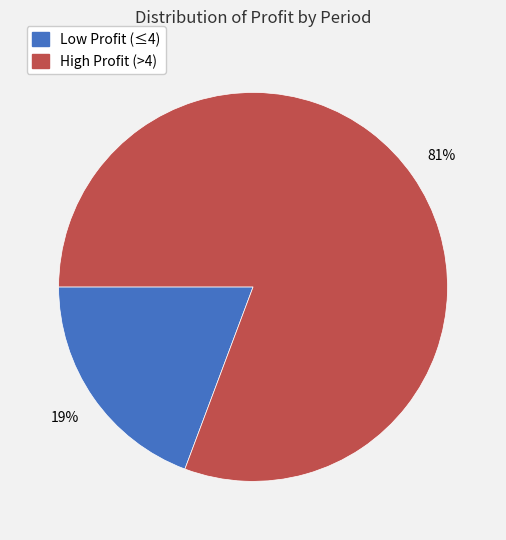

To the nearest percent, what is the average slice percentage?

50%